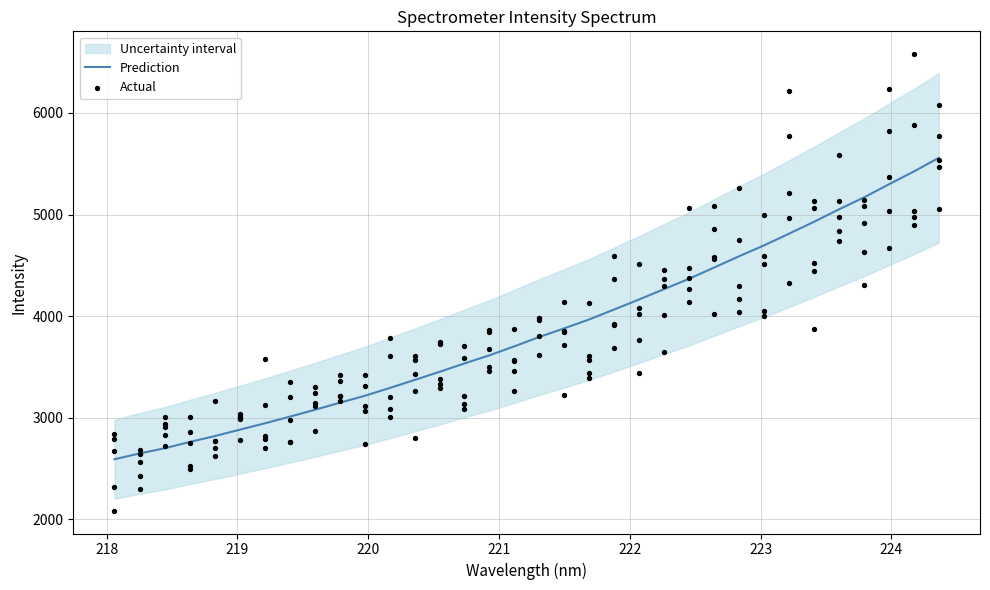

What is the change in value from 223.7895 to 224.1709?

+255.1